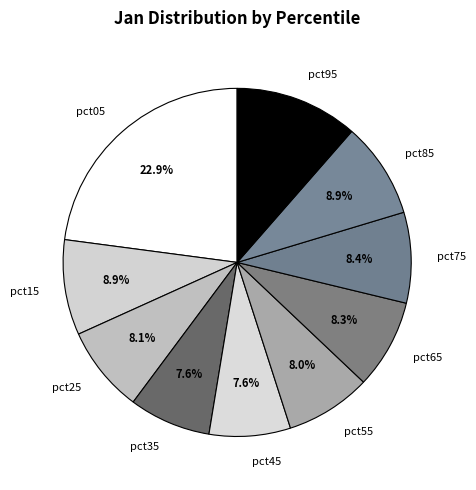

The pct85 slice represents 2% of the pie. True or false?

False